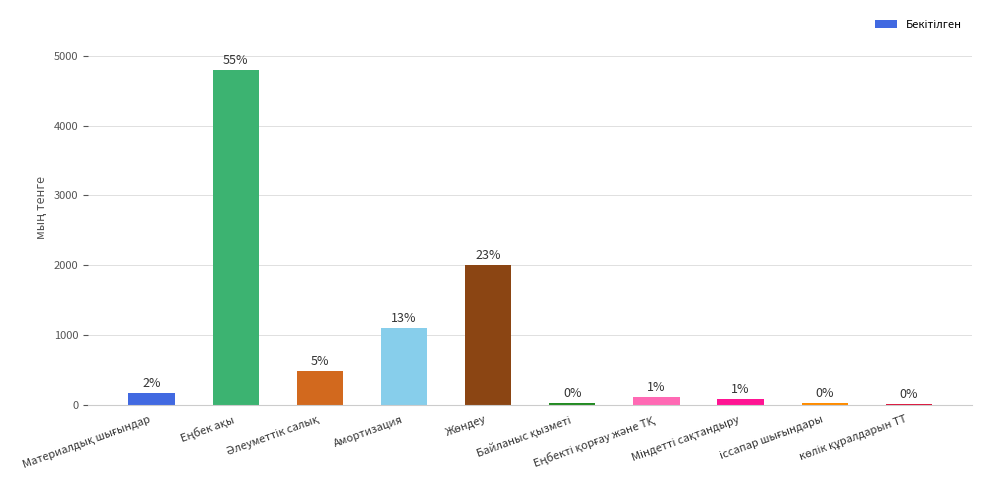

What is the approximate value at Материалдық шығындар?

169.4